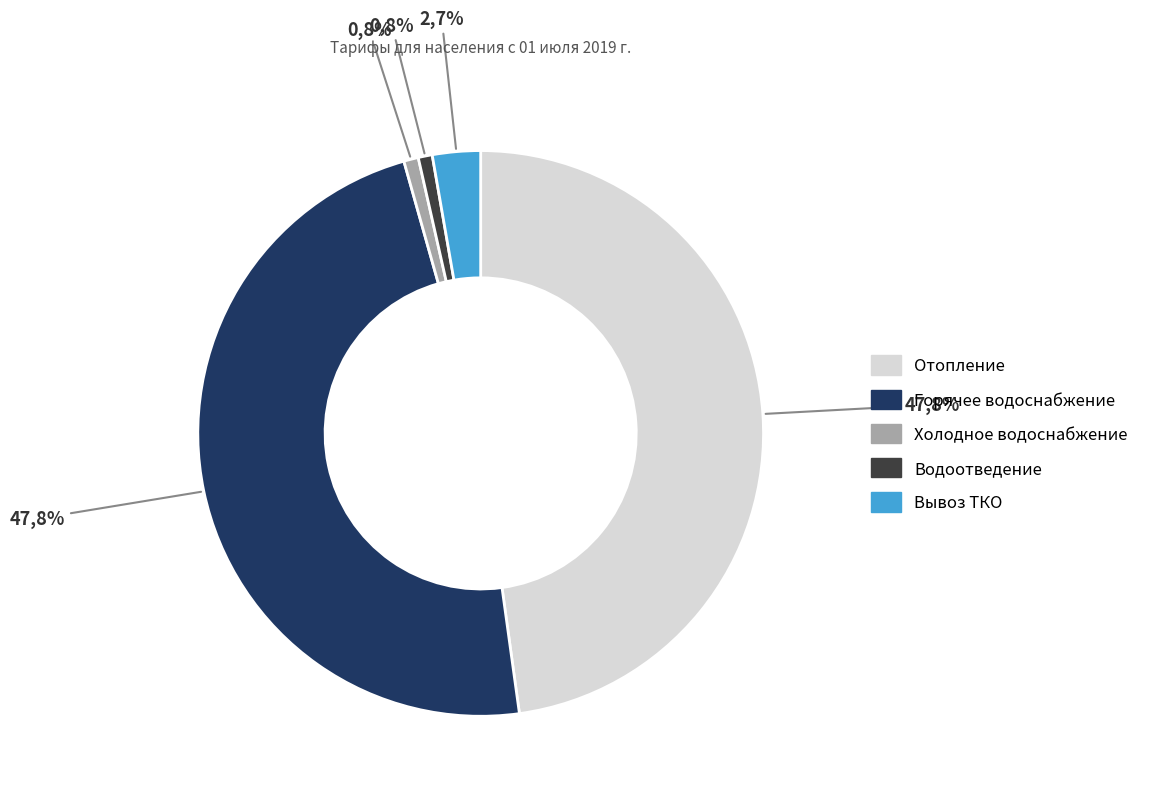

What is the largest slice in the pie chart?

Отопление